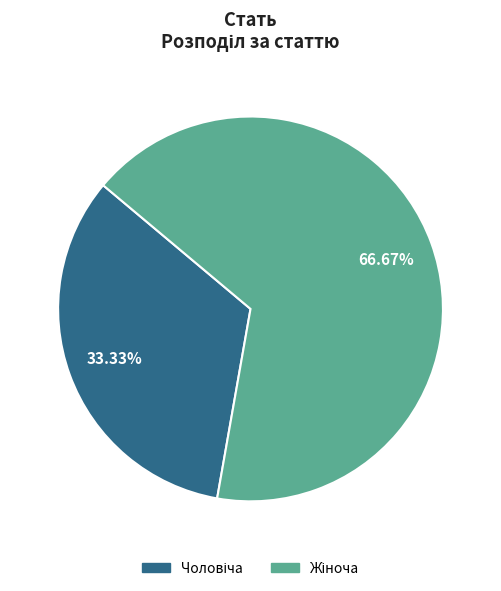

Is there any slice that represents more than half of the pie?

Yes